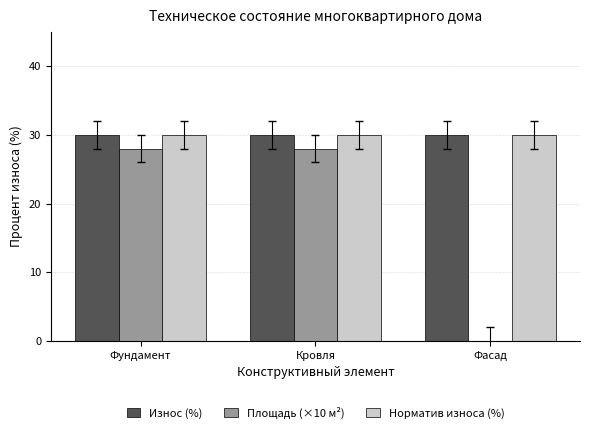

Read the Износ (%) value at Фасад.

30